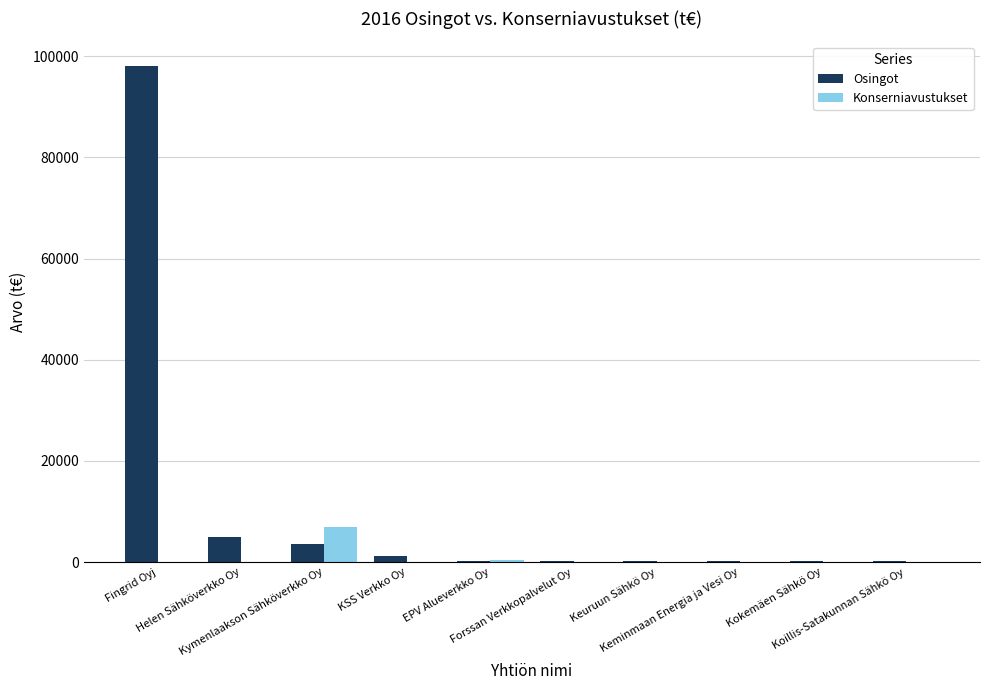

What value does the Osingot series have at EPV Alueverkko Oy?

192.0